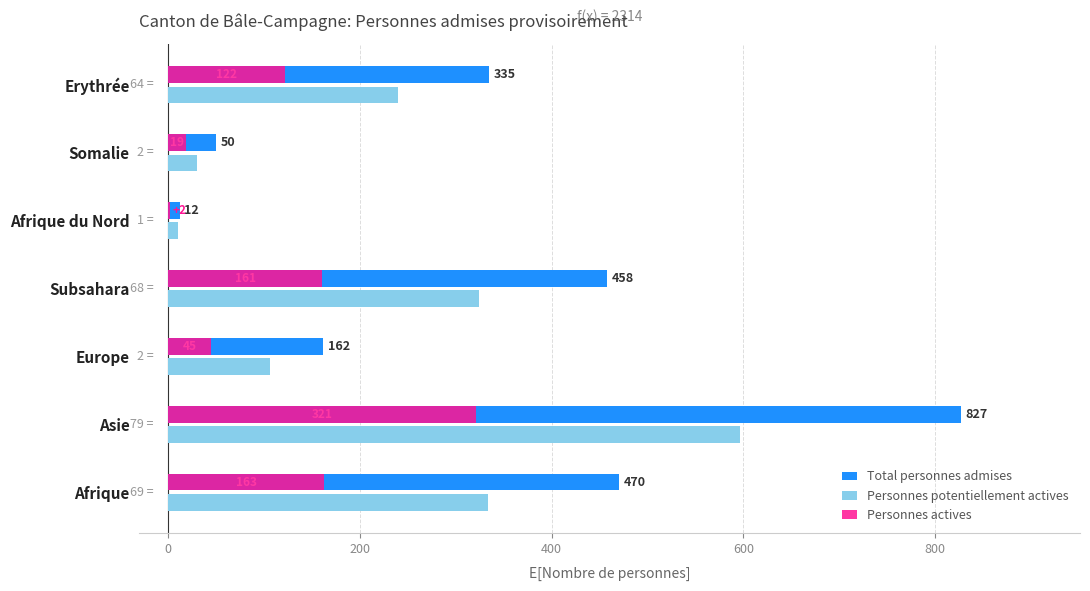

Is it true that Personnes potentiellement actives equals 167 at Asie?

False